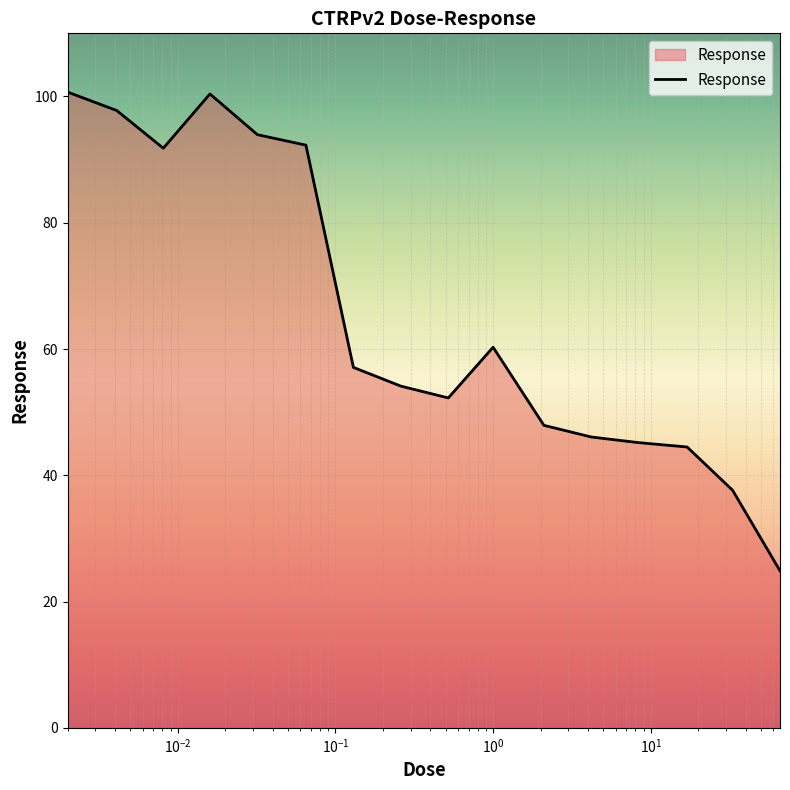

What is the smallest value displayed?

24.9